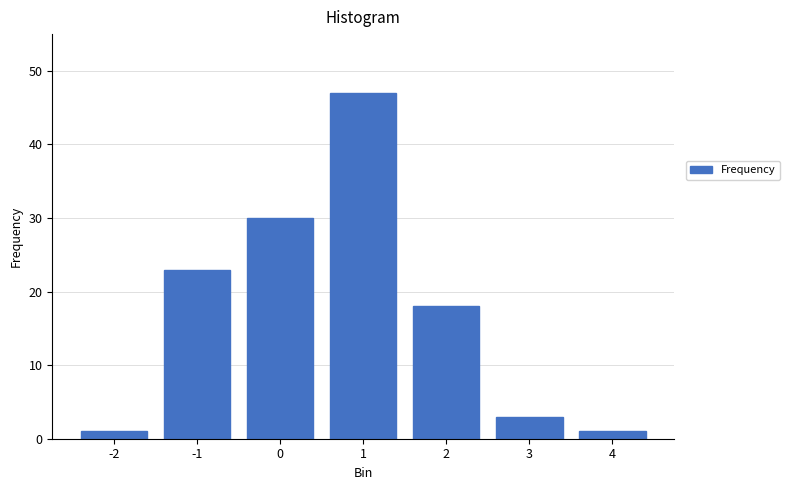

Reading left to right, extract all data points from this chart.

1	23	30	47	18	3	1